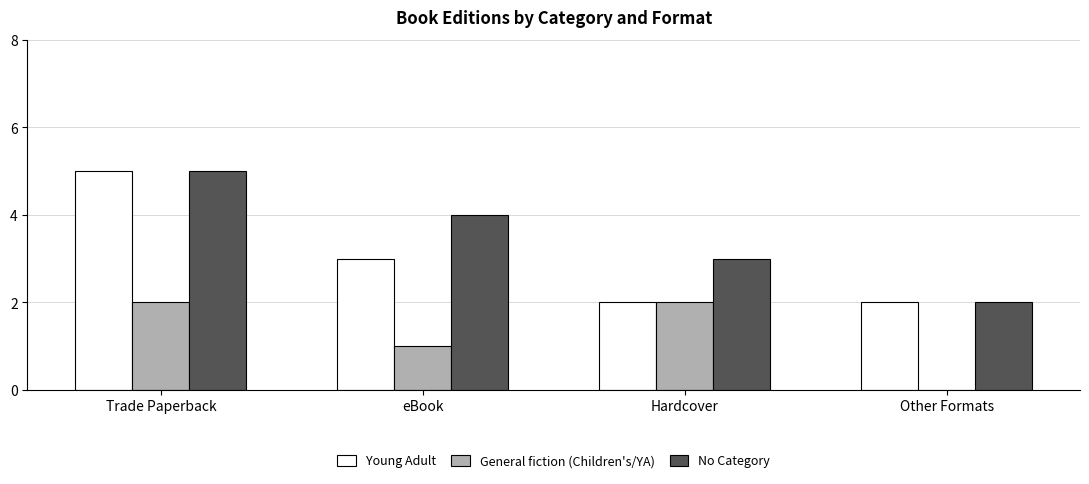

Reading left to right, list all the values displayed in this chart.

Young Adult: Trade Paperback=5	eBook=3	Hardcover=2	Other Formats=2
General fiction (Children's/YA): Trade Paperback=2	eBook=1	Hardcover=2	Other Formats=0
No Category: Trade Paperback=5	eBook=4	Hardcover=3	Other Formats=2